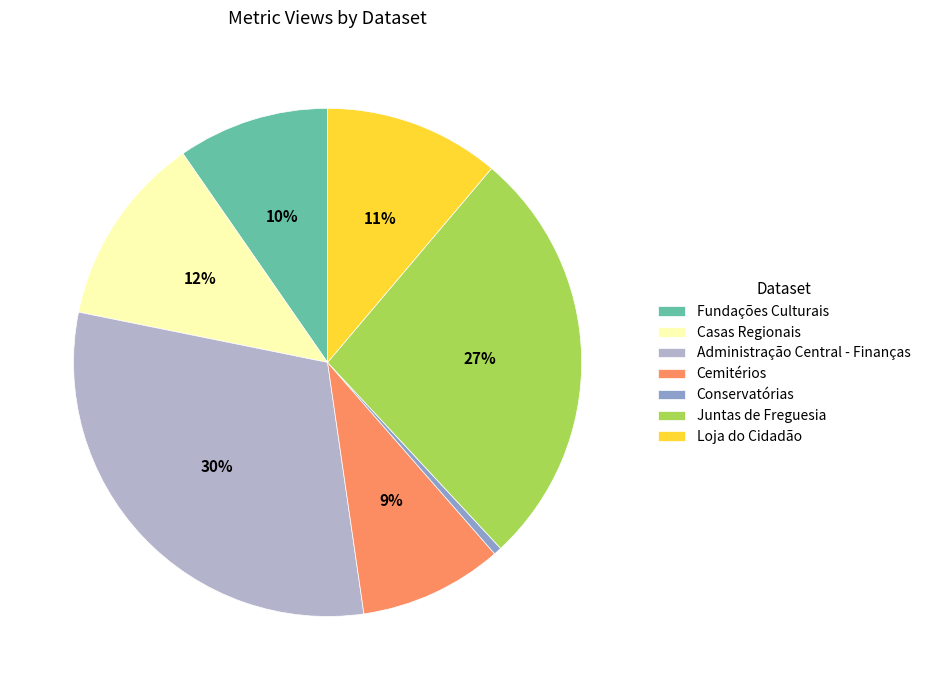

Between Casas Regionais and Administração Central - Finanças, which is larger?

Administração Central - Finanças